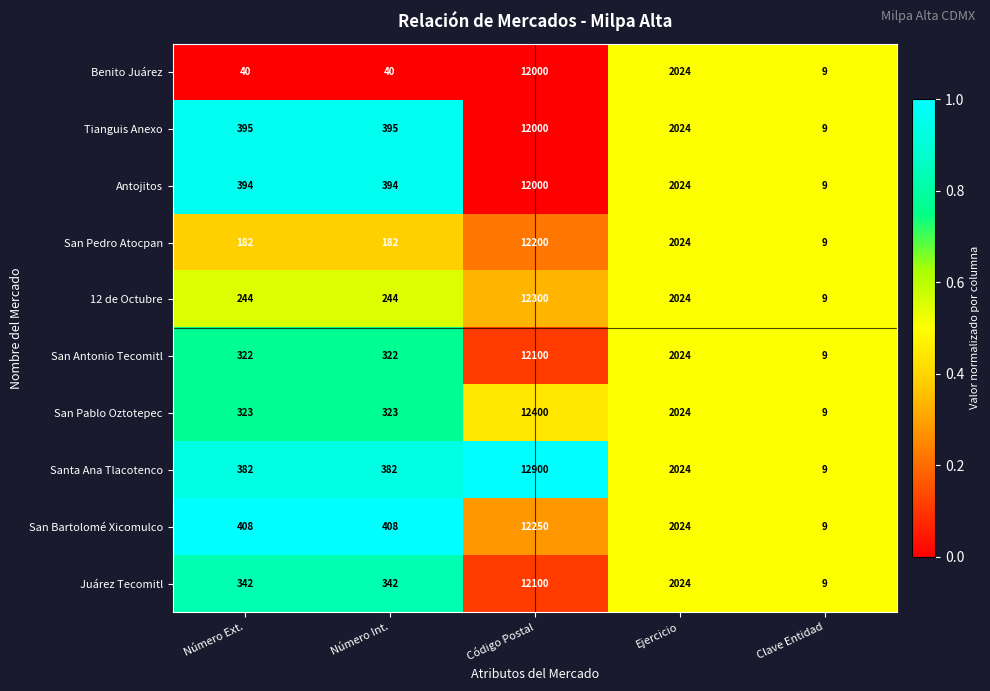

True or false: Santa Ana Tlacotenco has a value of 9 at Clave Entidad.

True